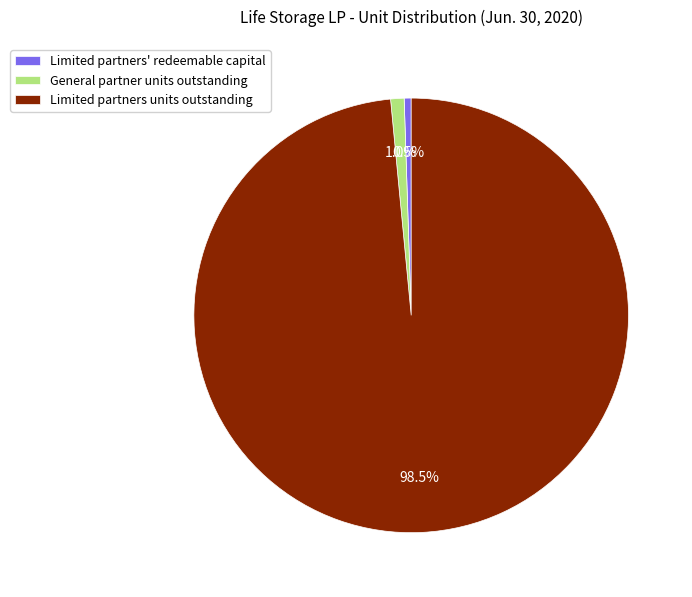

Which slice represents more than half of the pie?

Limited partners units outstanding